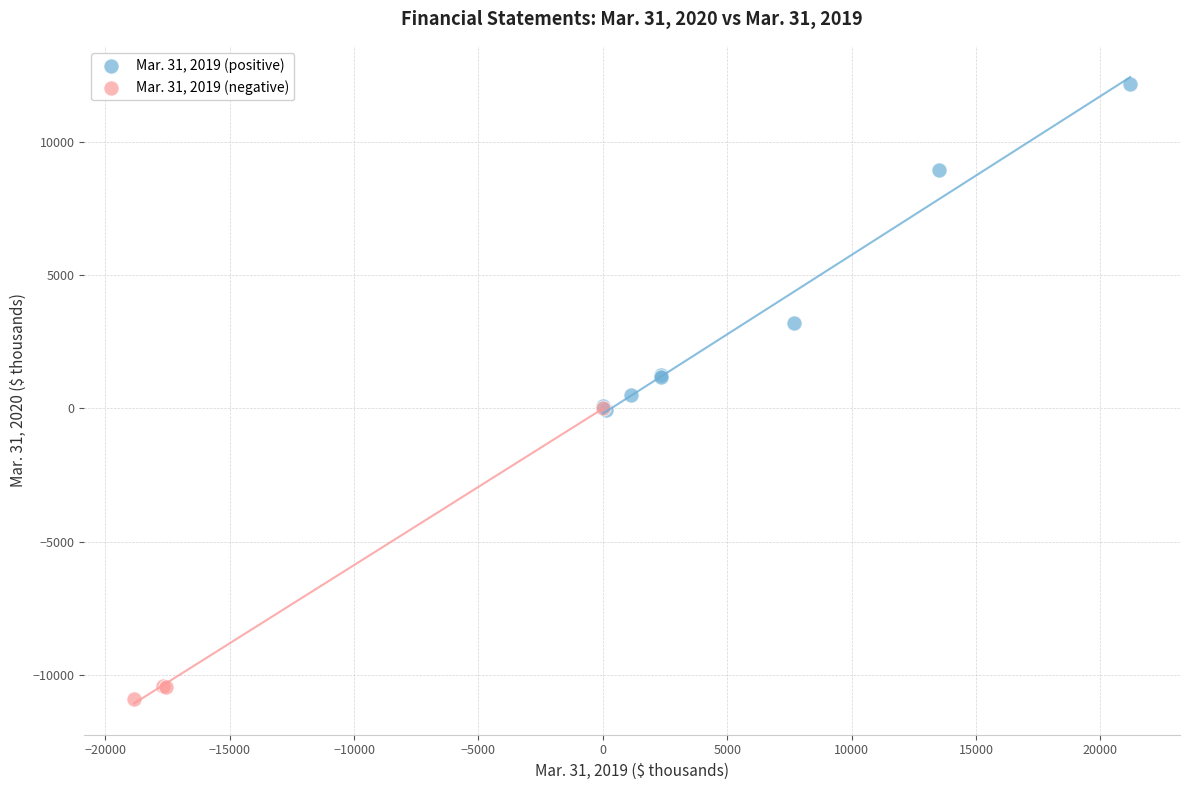

Which series contains the lowest Y value?

Mar. 31, 2019 (negative)